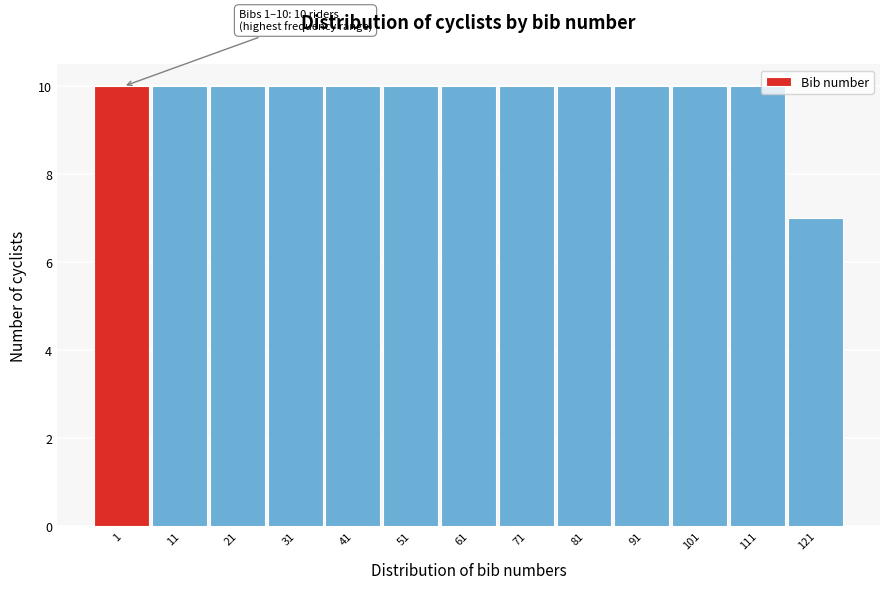

Reading right to left, transcribe all the data shown in this chart.

7	10	10	10	10	10	10	10	10	10	10	10	10